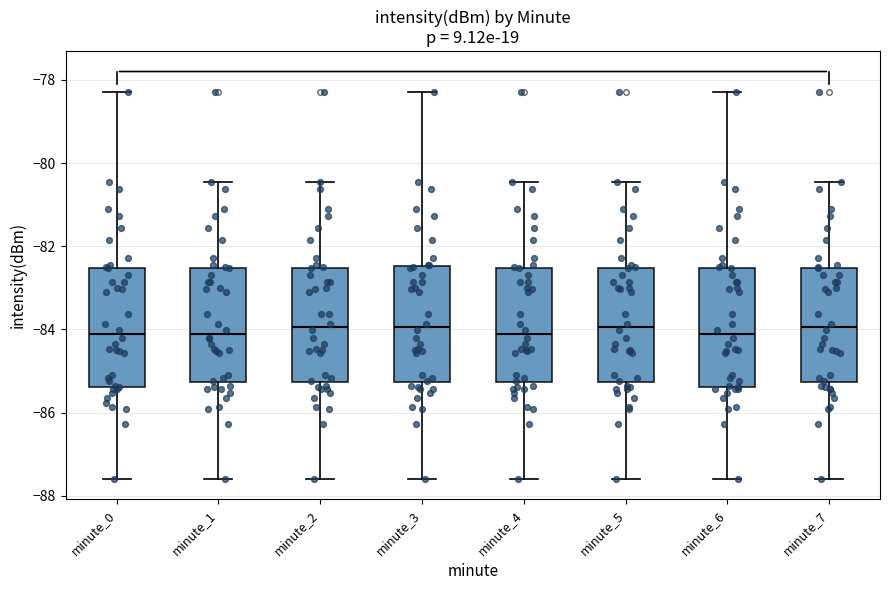

Reading left to right, read every box against the y-axis: the position of its median line, the range the box covers, and the ends of its whiskers. The values are not printed on the chart, so give them approximately, as read against the axis.

minute_0: median -84.2, box -85.4 to -82.6, whiskers -87.6 to -78.2
minute_1: median -84.2, box -85.2 to -82.6, whiskers -87.6 to -80.4
minute_2: median -84.0, box -85.2 to -82.6, whiskers -87.6 to -80.4
minute_3: median -84.0, box -85.2 to -82.4, whiskers -87.6 to -78.2
minute_4: median -84.2, box -85.2 to -82.6, whiskers -87.6 to -80.4
minute_5: median -84.0, box -85.2 to -82.6, whiskers -87.6 to -80.4
minute_6: median -84.2, box -85.4 to -82.6, whiskers -87.6 to -78.2
minute_7: median -84.0, box -85.2 to -82.6, whiskers -87.6 to -80.4